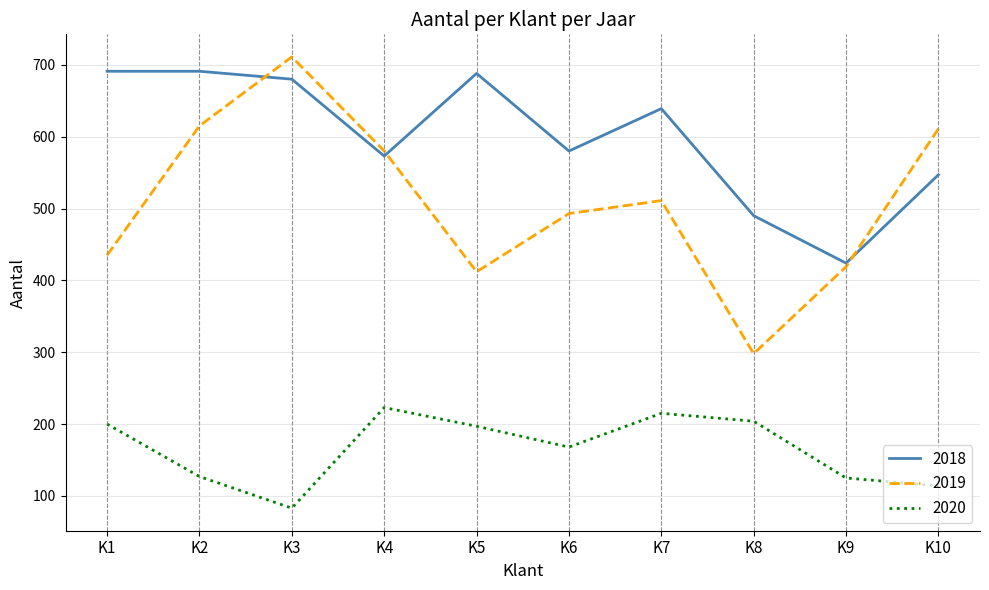

The value of 2018 at K5 is 375. True or false?

False